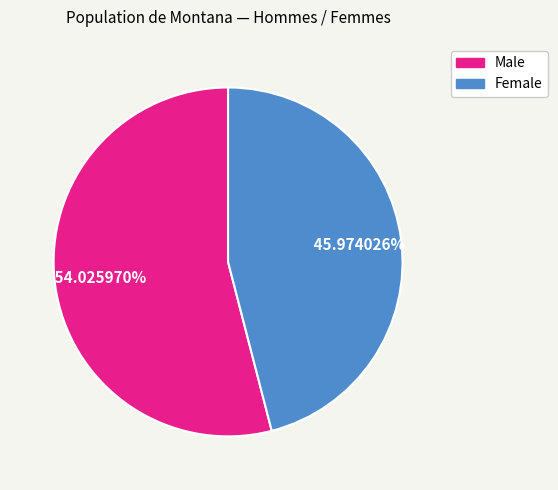

How many slices are in this pie chart?

2